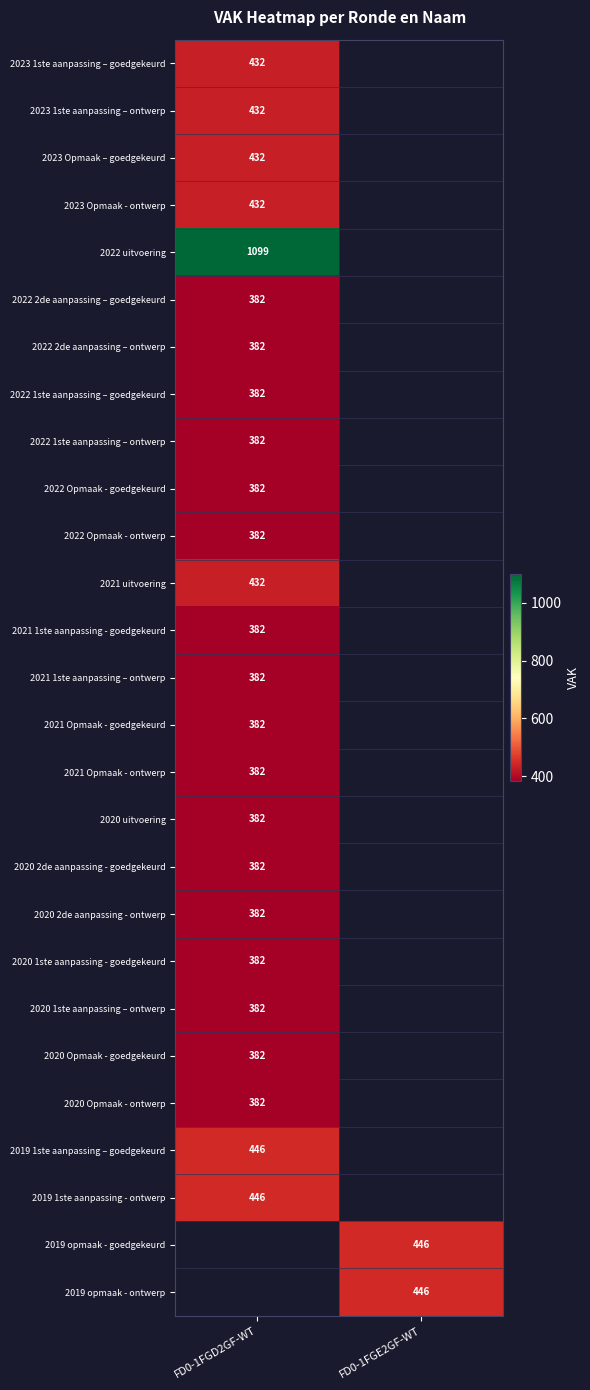

True or false: 2023 Opmaak - ontwerp has a value of 432 at FD0-1FGD2GF-WT.

True